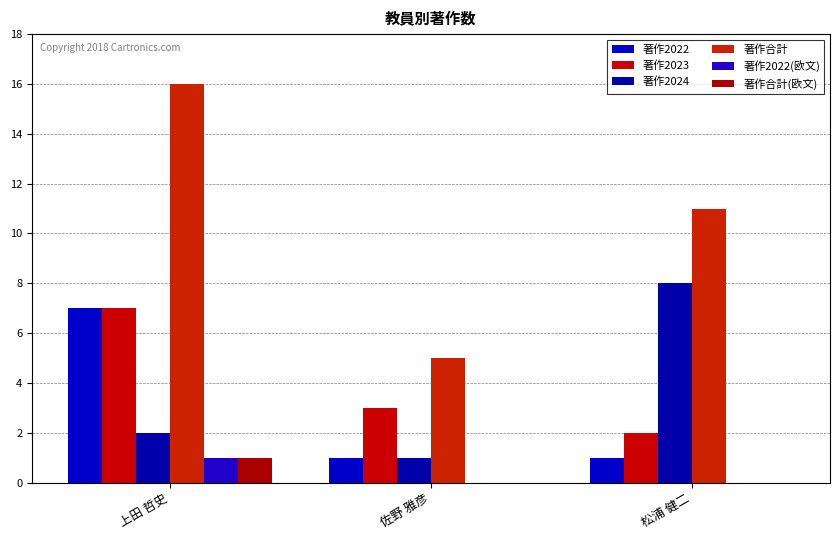

What is the highest value of the 著作2022(欧文) series?

1